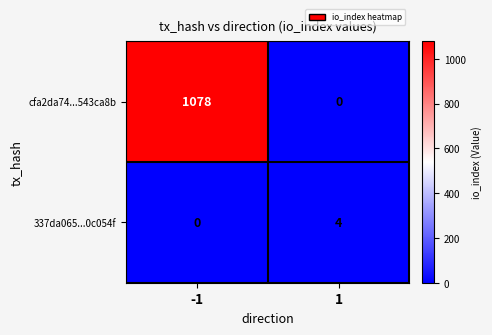

What is the maximum value for 337da065...0c054f?

4